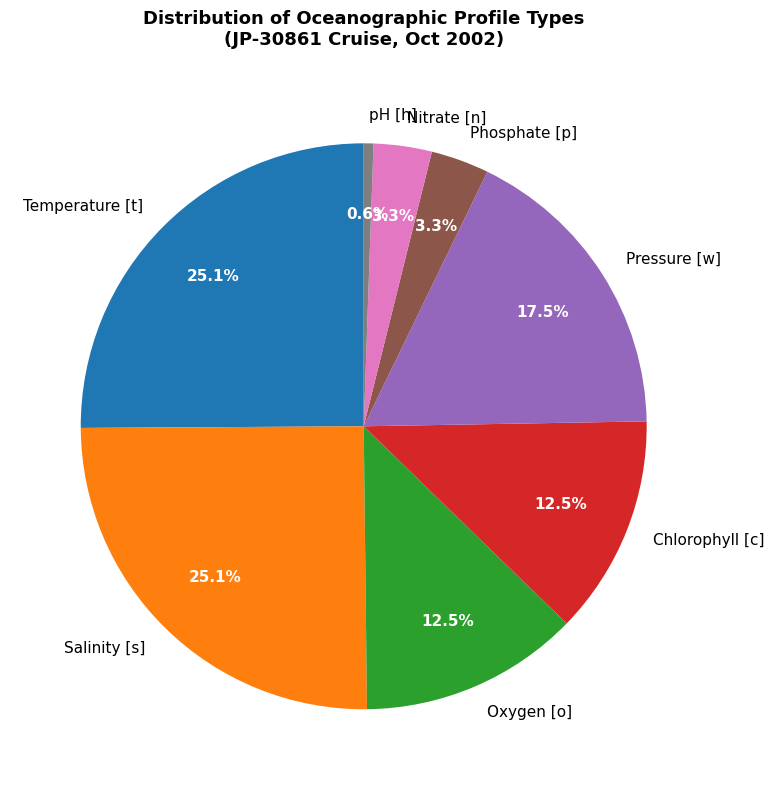

Is it true that Salinity [s] is 12% of the pie?

False